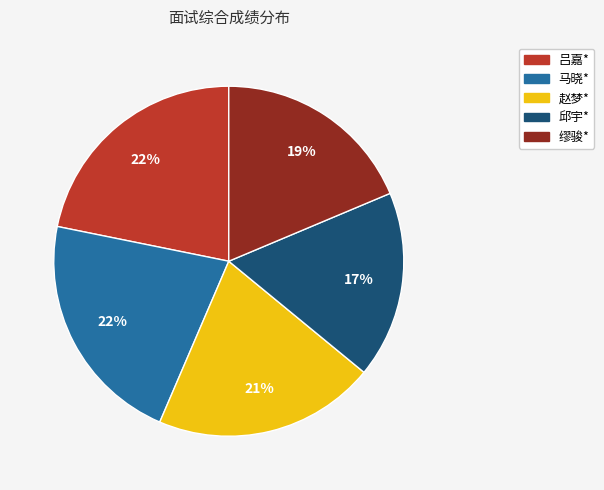

The 缪骏* slice represents 31% of the pie. True or false?

False